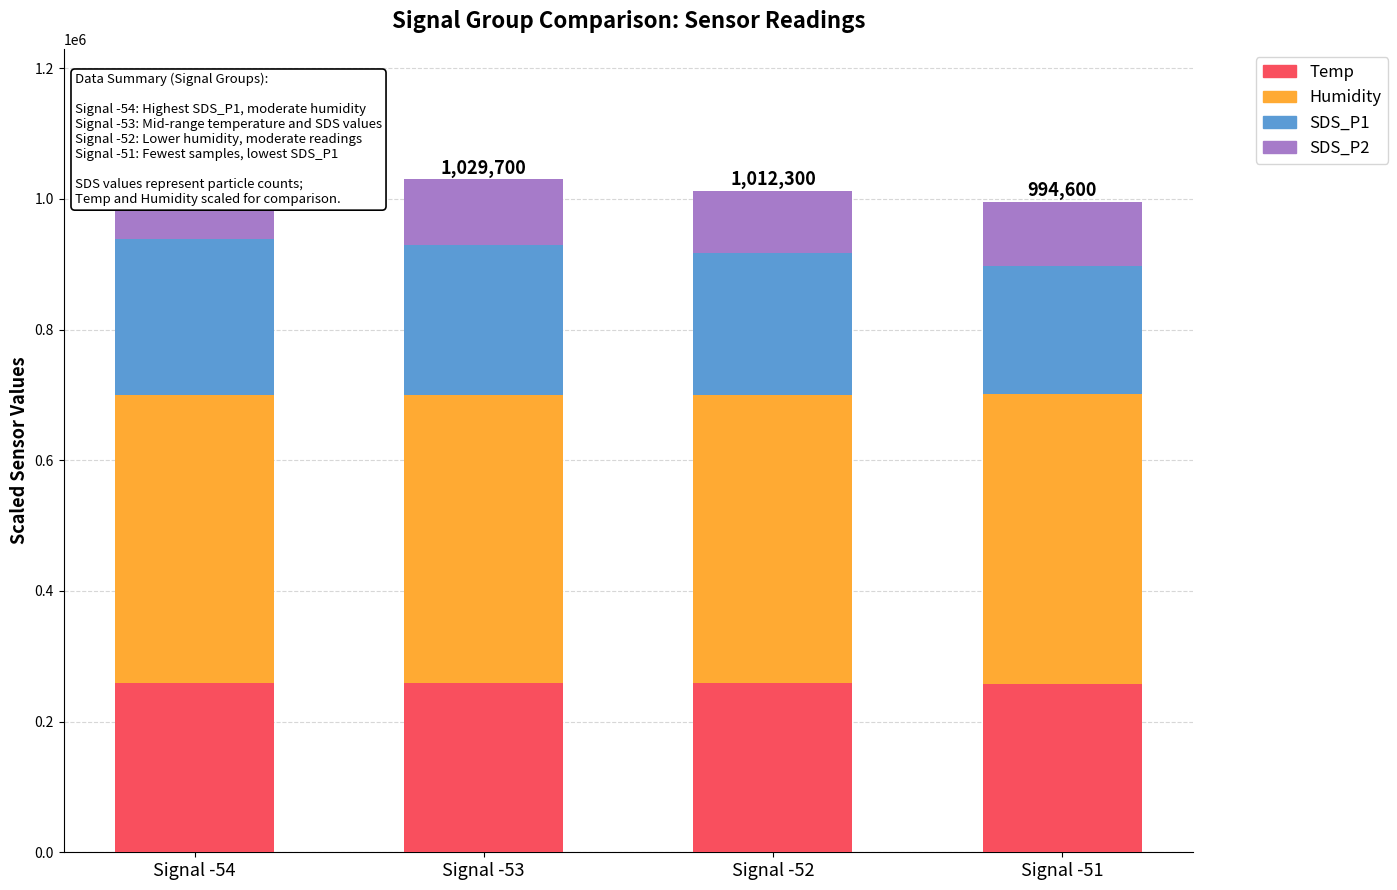

Reading right to left, list all the values displayed in this chart.

Temp: 258000	258900	258700	258500
Humidity: 443200	440400	441200	442000
SDS_P1: 196800	217600	229600	238400
SDS_P2: 96600	95400	100200	103200